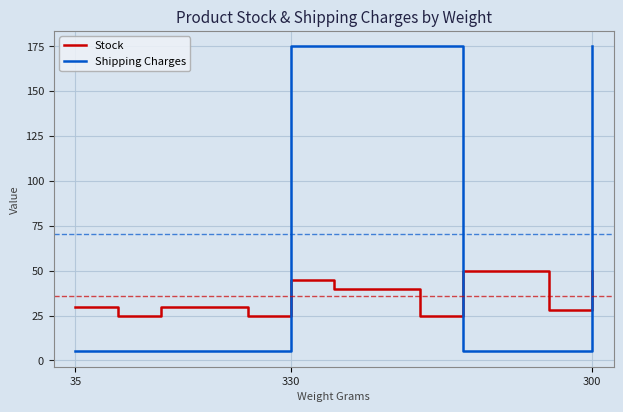

Which series has the largest total across all categories?

Shipping Charges